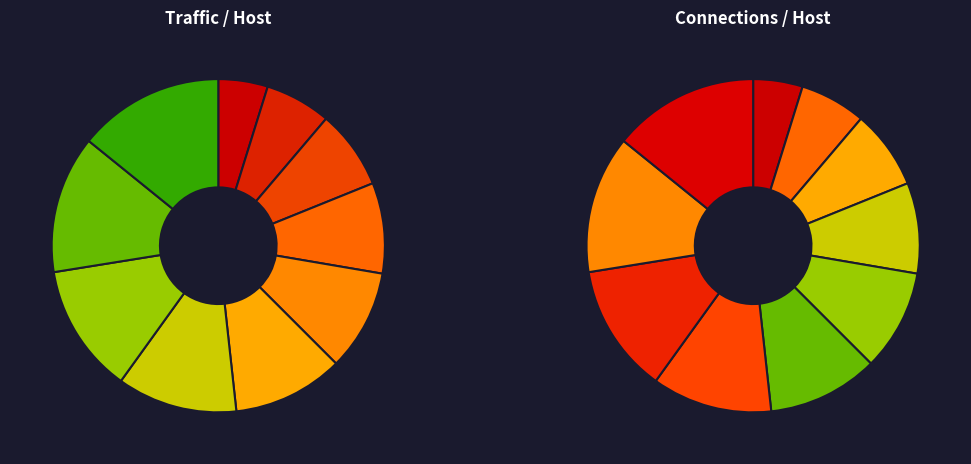

What percentage is the 15 slice, to the nearest percent?

6%